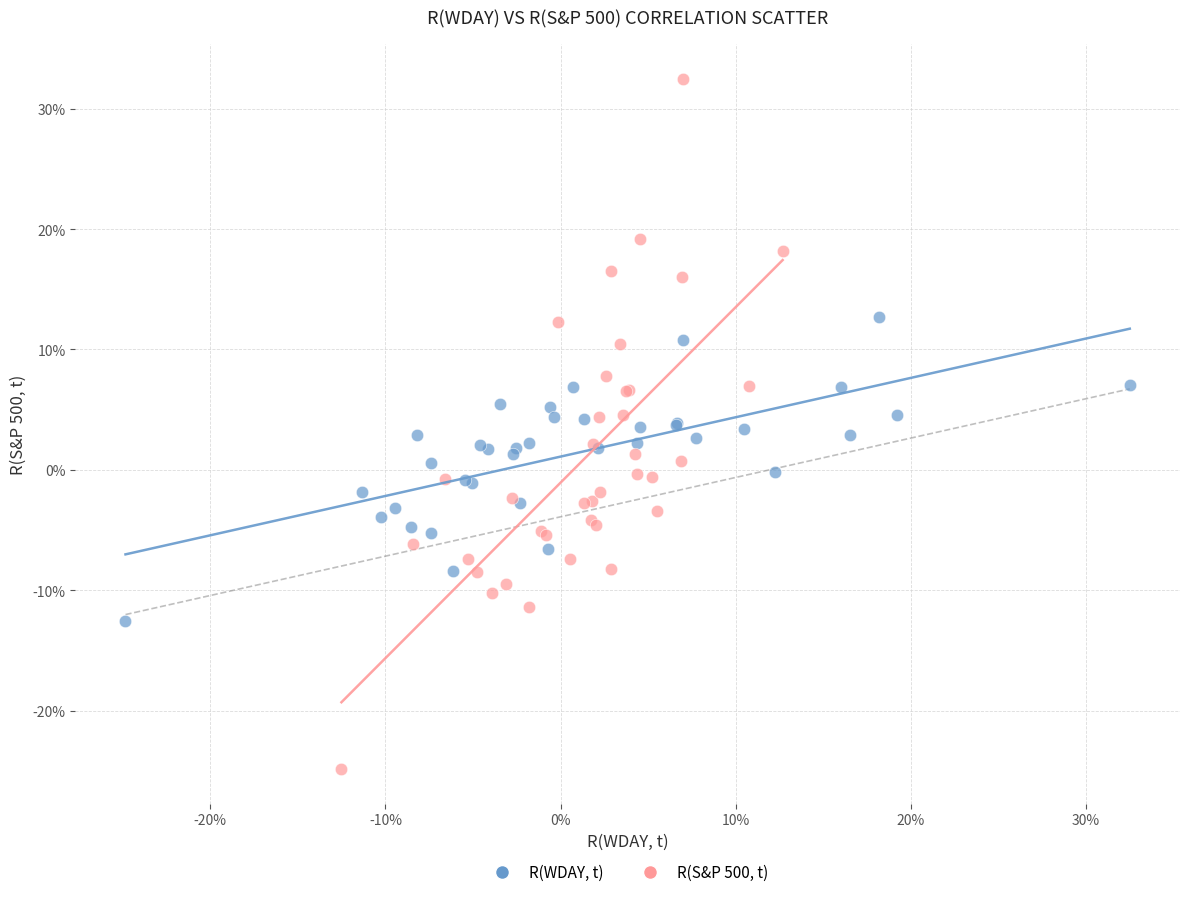

What are all the series names shown in the legend?

R(WDAY, t), R(S&P 500, t)